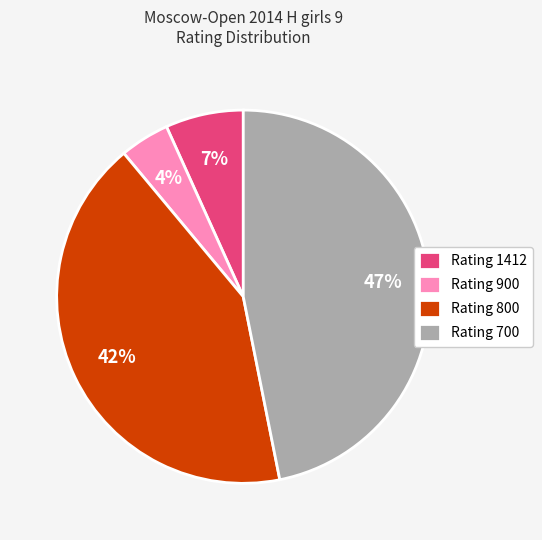

To the nearest percent, what portion does Rating 700 represent?

47%